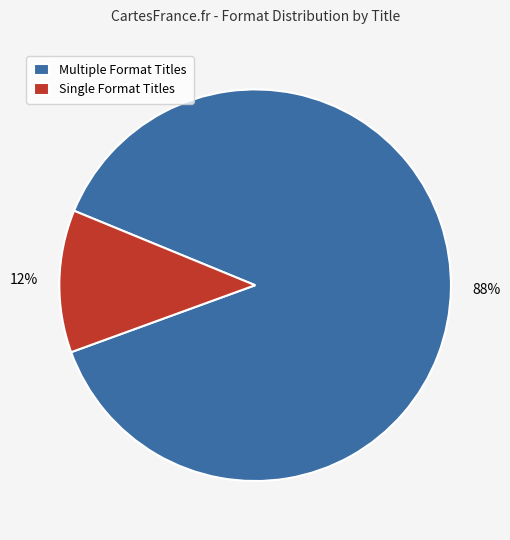

Which slice is the largest?

Multiple Format Titles